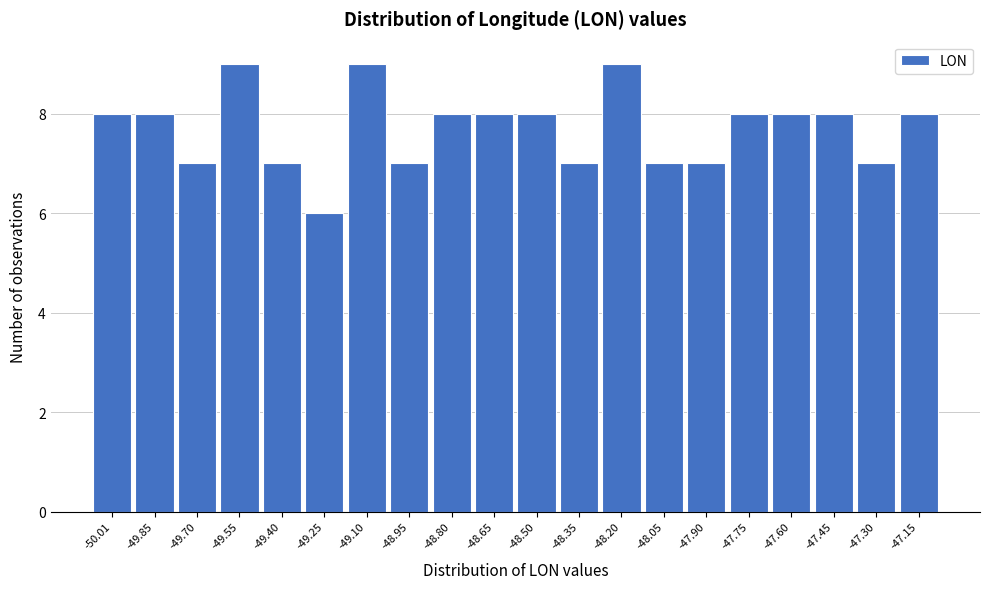

Reading left to right, list all the values displayed in this chart.

-50.01=8	-49.85=8	-49.70=7	-49.55=9	-49.40=7	-49.25=6	-49.10=9	-48.95=7	-48.80=8	-48.65=8	-48.50=8	-48.35=7	-48.20=9	-48.05=7	-47.90=7	-47.75=8	-47.60=8	-47.45=8	-47.30=7	-47.15=8